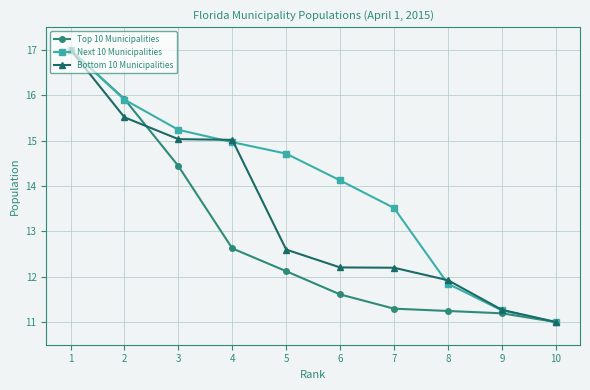

At which label does Top 10 Municipalities reach its peak?

1